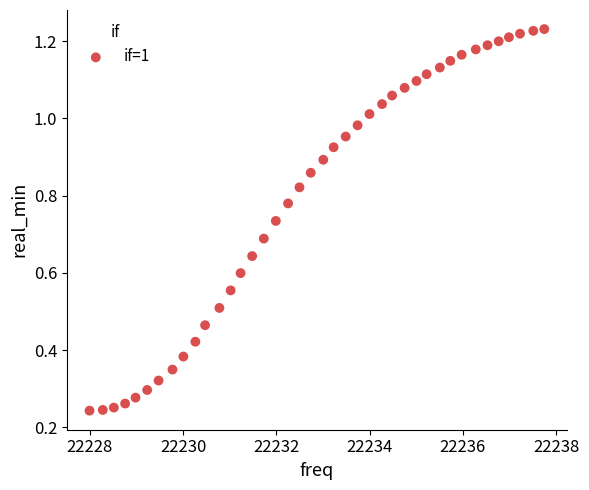

What is the range of X values (max minus min)?

9.8